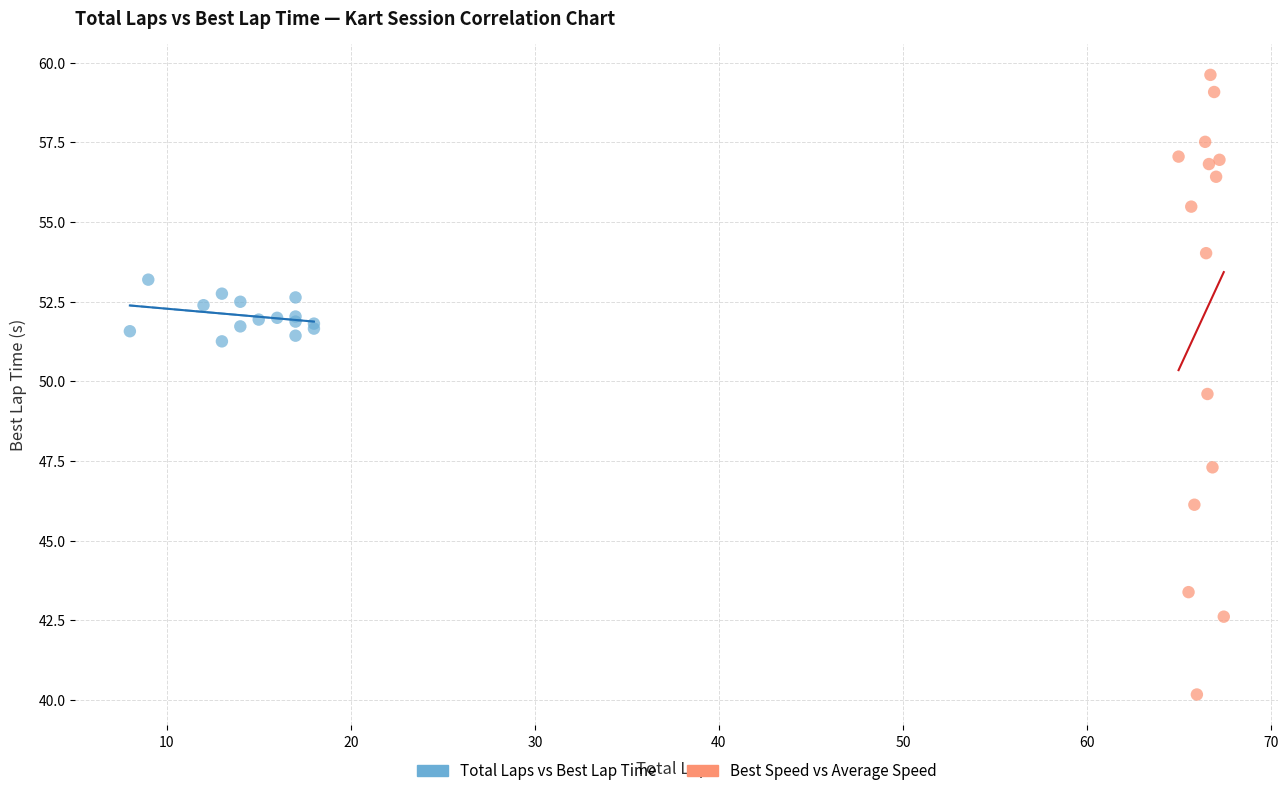

Which series contains the highest Y value?

Best Speed vs Average Speed